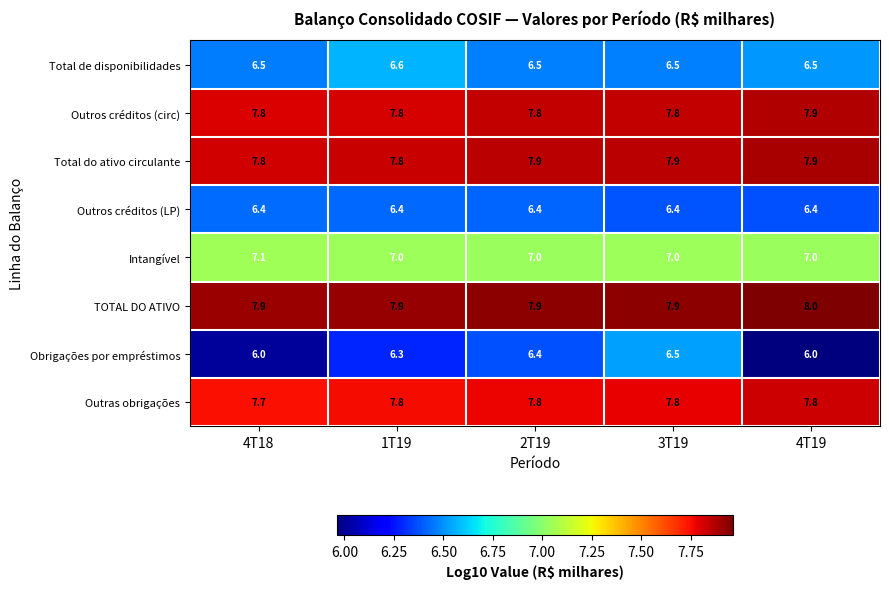

Which series has the largest range (max minus min)?

Obrigações por empréstimos